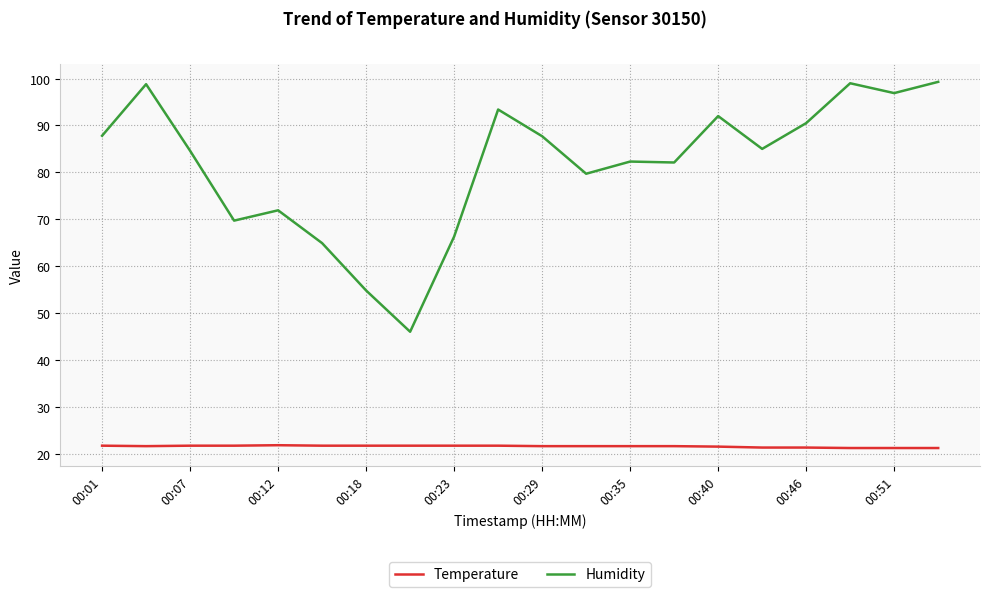

What is the maximum value shown in the chart?

99.3